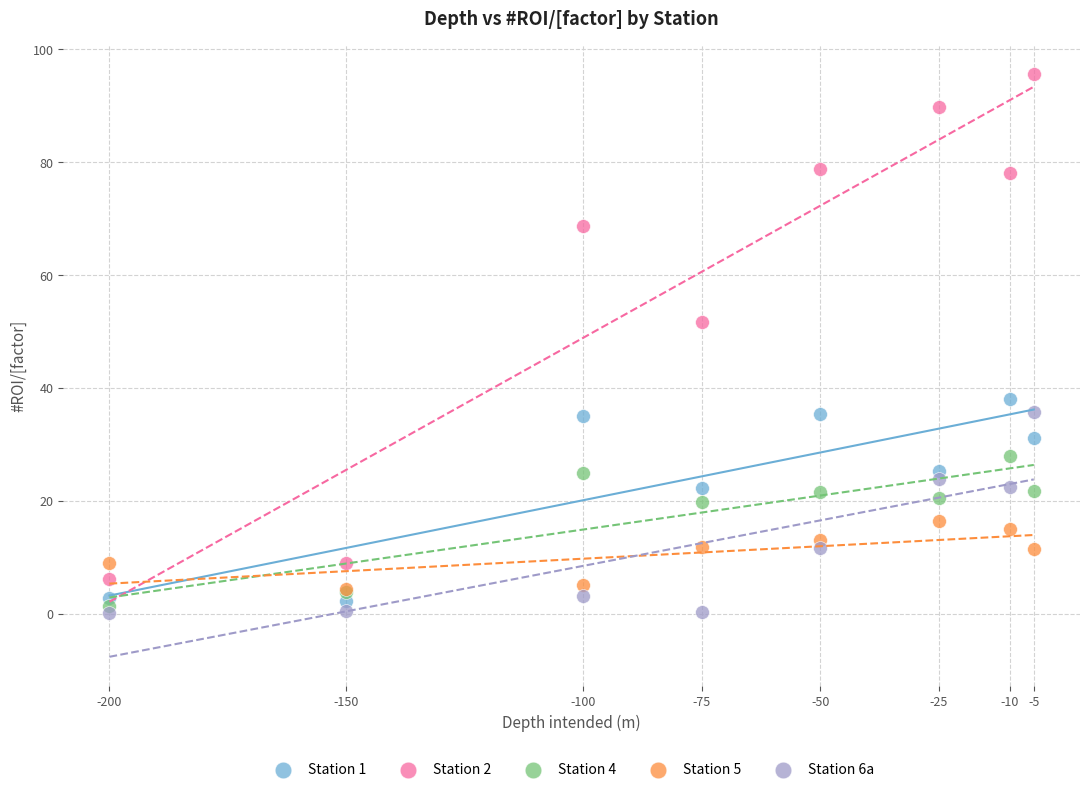

Across all series, what Y value is closest to 47?

51.7